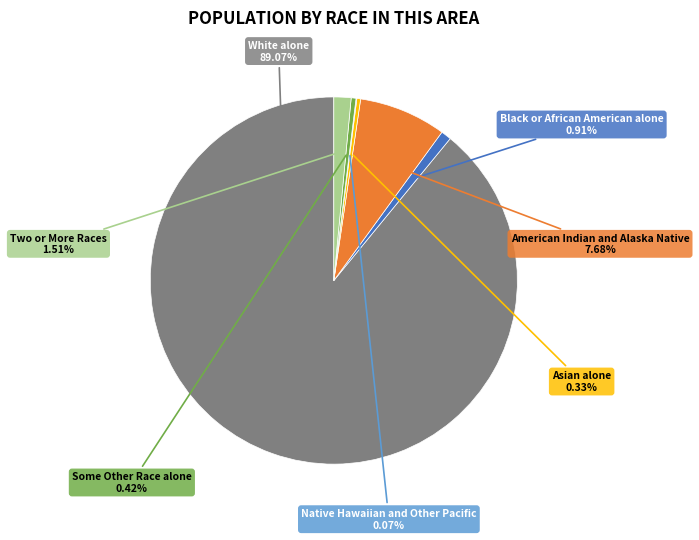

Is there any slice that represents more than half of the pie?

Yes